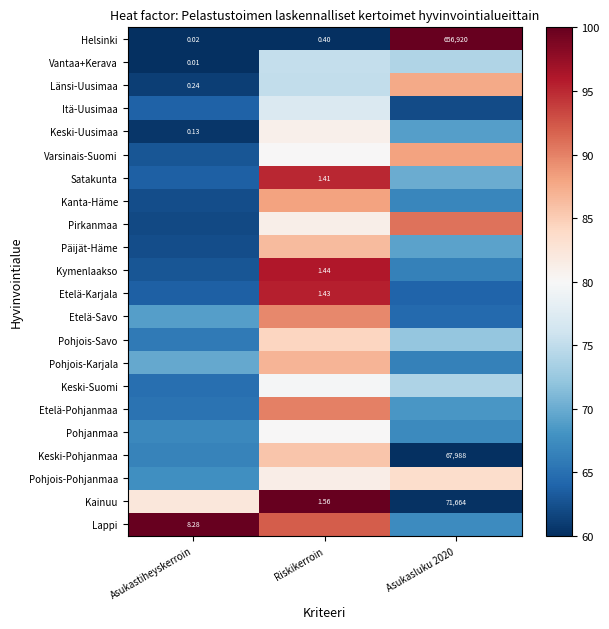

What is the sum of the Kainuu values at Asukasluku 2020 and Riskikerroin?

160.2